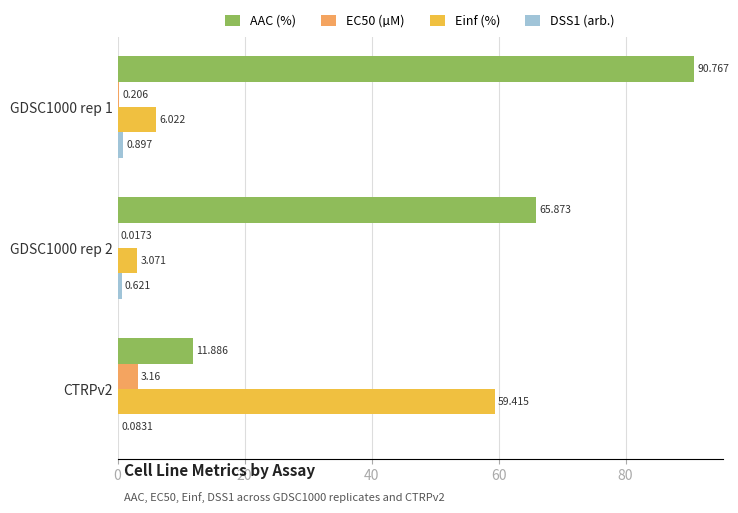

Between GDSC1000 rep 2 and CTRPv2, which series saw the biggest shift?

Einf (%)